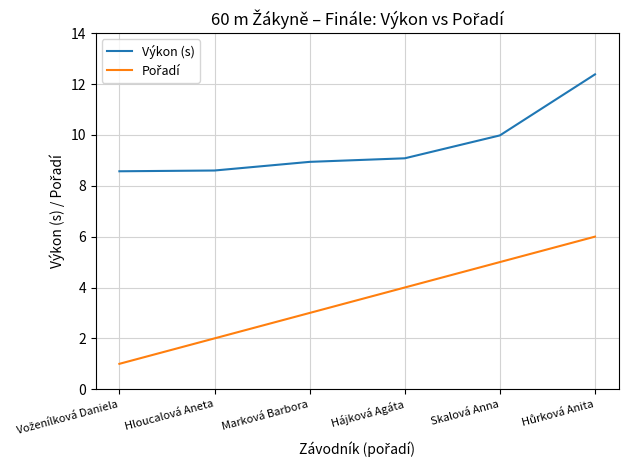

Does the chart have visible grid lines?

Yes